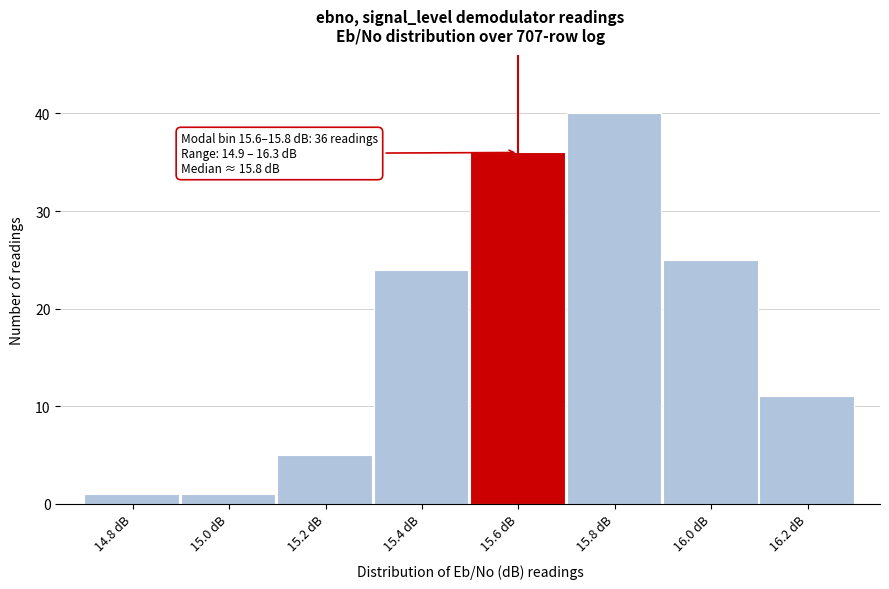

Reading right to left, extract all data points from this chart.

11	25	40	36	24	5	1	1